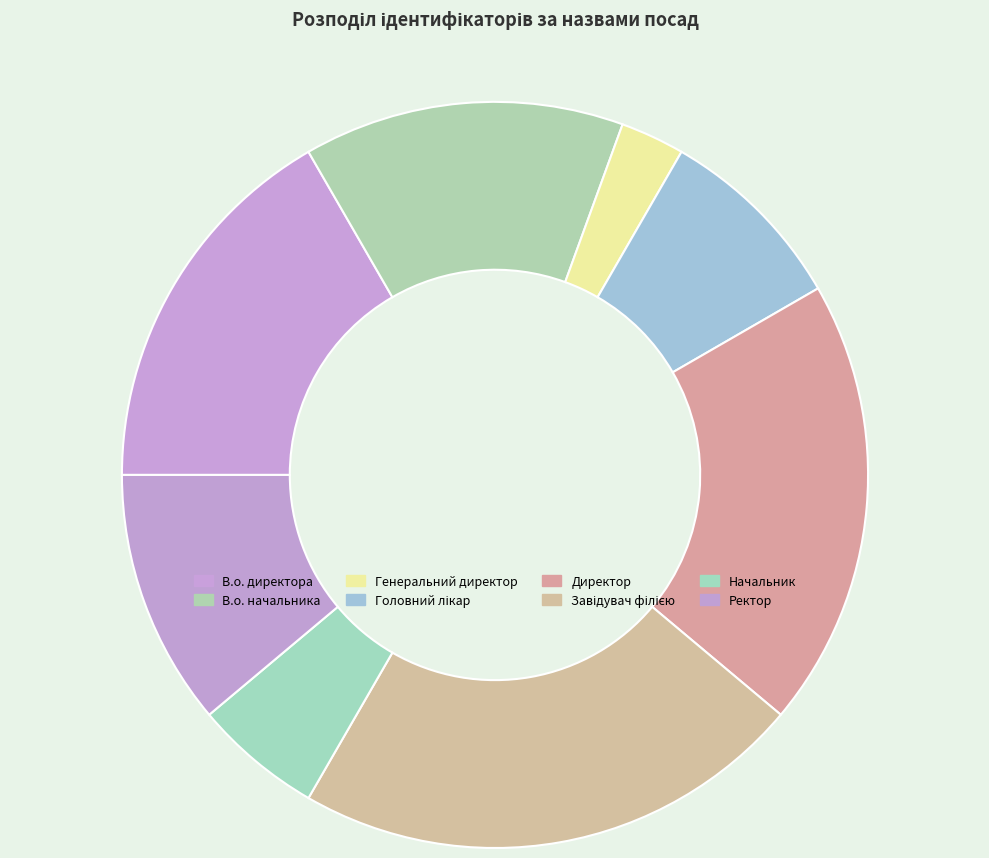

What percentage is NOT represented by Завідувач філією?

77.8%